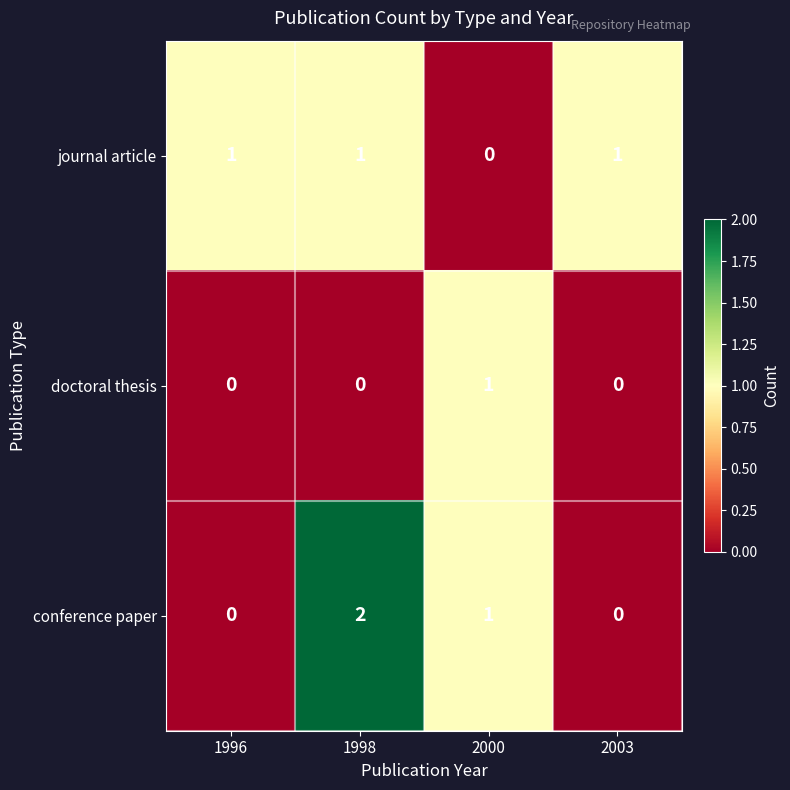

What is the sum of all conference paper values?

3